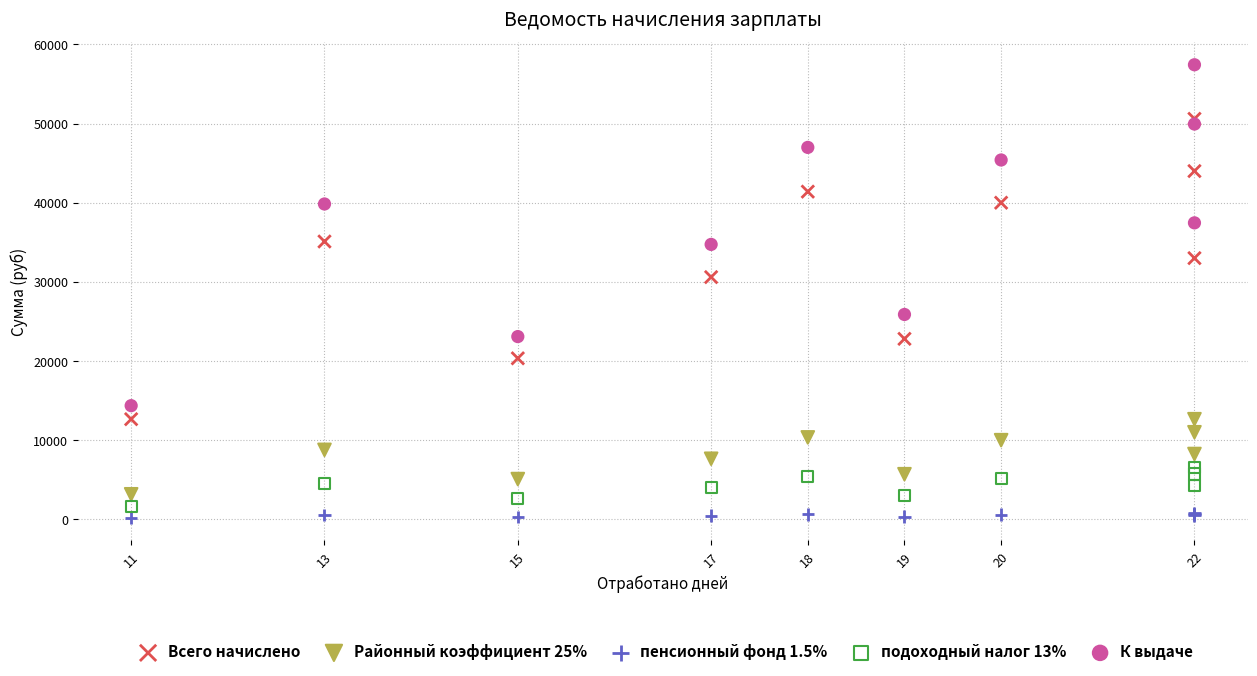

What are all the series names shown in the legend?

Всего начислено, Районный коэффициент 25%, пенсионный фонд 1.5%, подоходный налог 13%, К выдаче